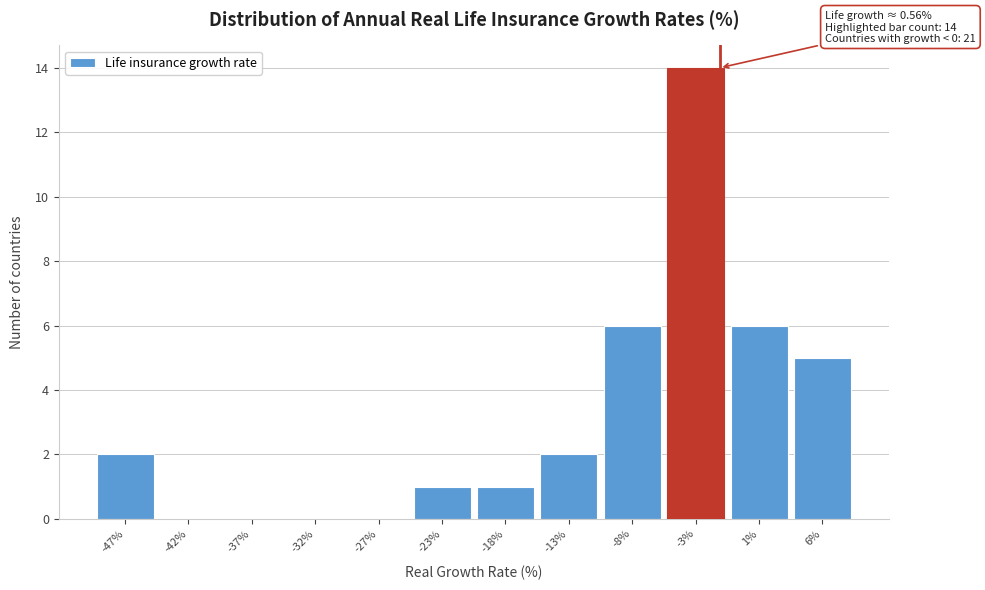

Reading right to left, what are all the values shown in this chart?

6%=5	1%=6	-3%=14	-8%=6	-13%=2	-18%=1	-23%=1	-27%=0	-32%=0	-37%=0	-42%=0	-47%=2